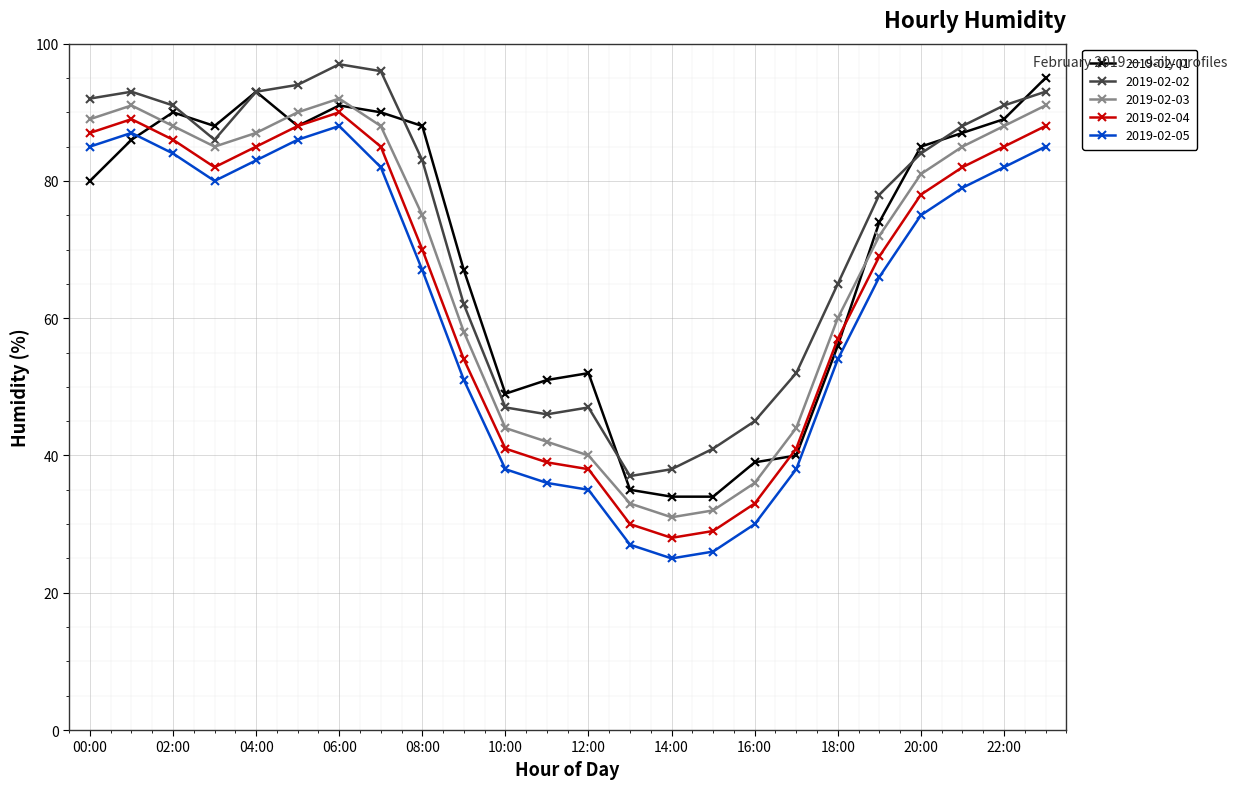

True or false: 2019-02-04 and 2019-02-05 cross at least once.

False